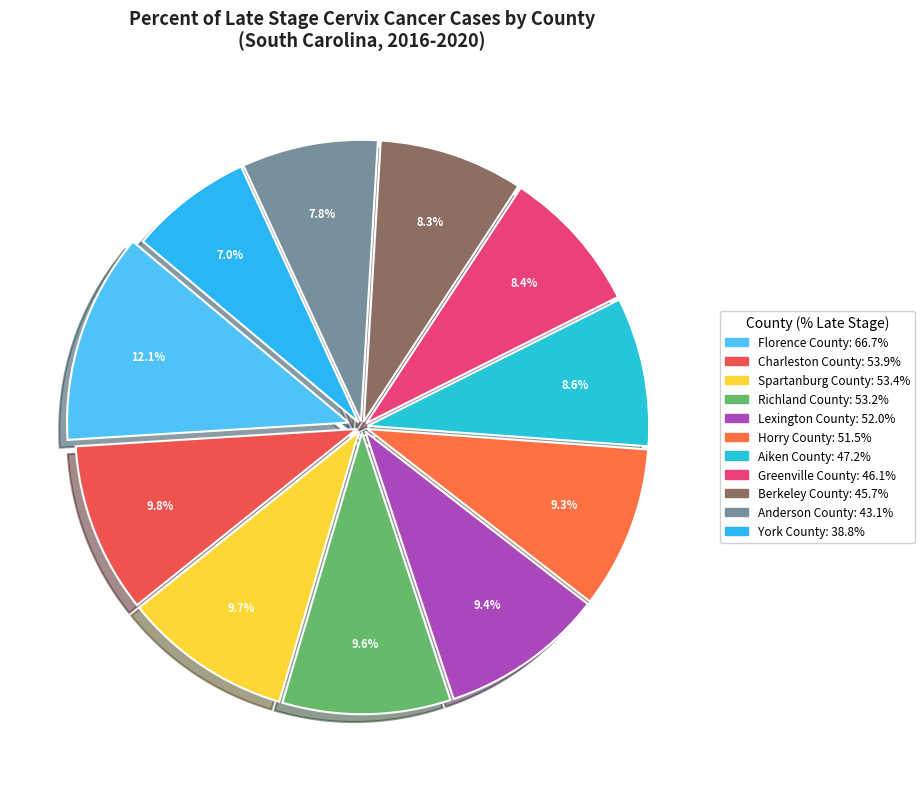

Rank the categories by value from highest to lowest.

Florence County, Charleston County, Spartanburg County, Richland County, Lexington County, Horry County, Aiken County, Greenville County, Berkeley County, Anderson County, York County